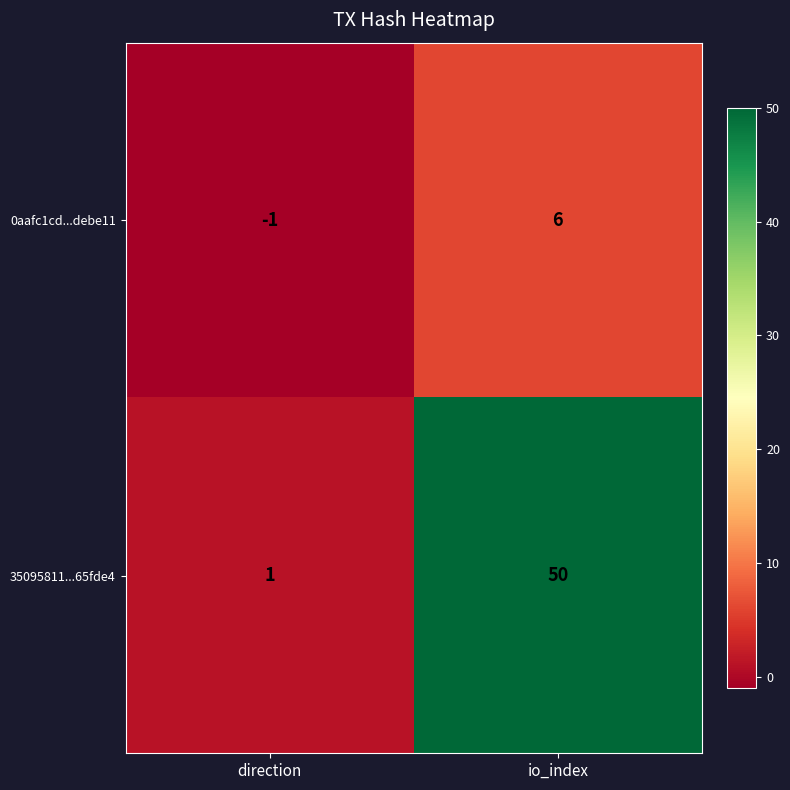

Which series has the largest total across all categories?

35095811...65fde4